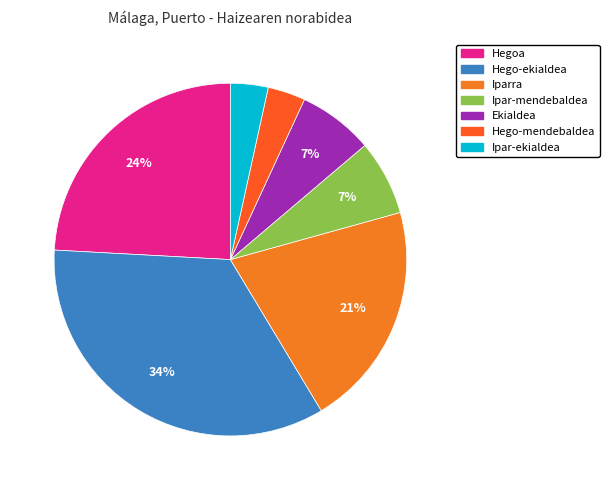

How many segments does this pie chart have?

7